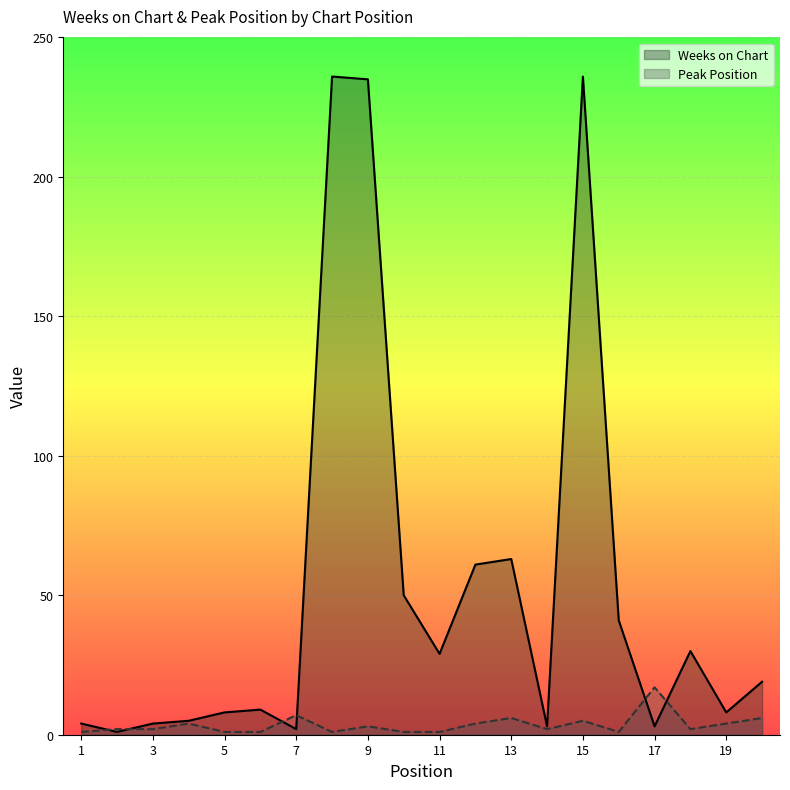

What are all the series names shown in the legend?

Weeks on Chart, Peak Position